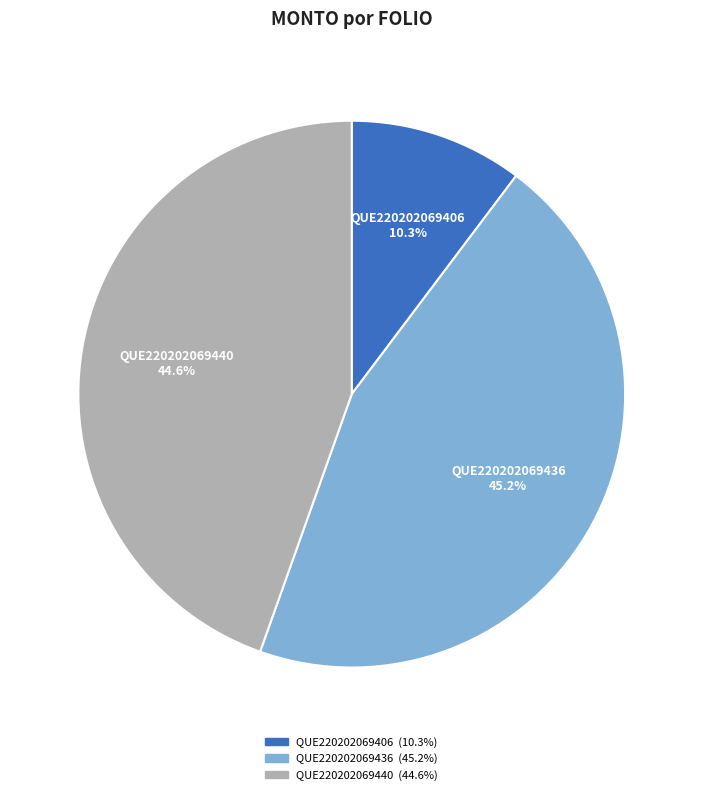

How many slices are in this pie chart?

3